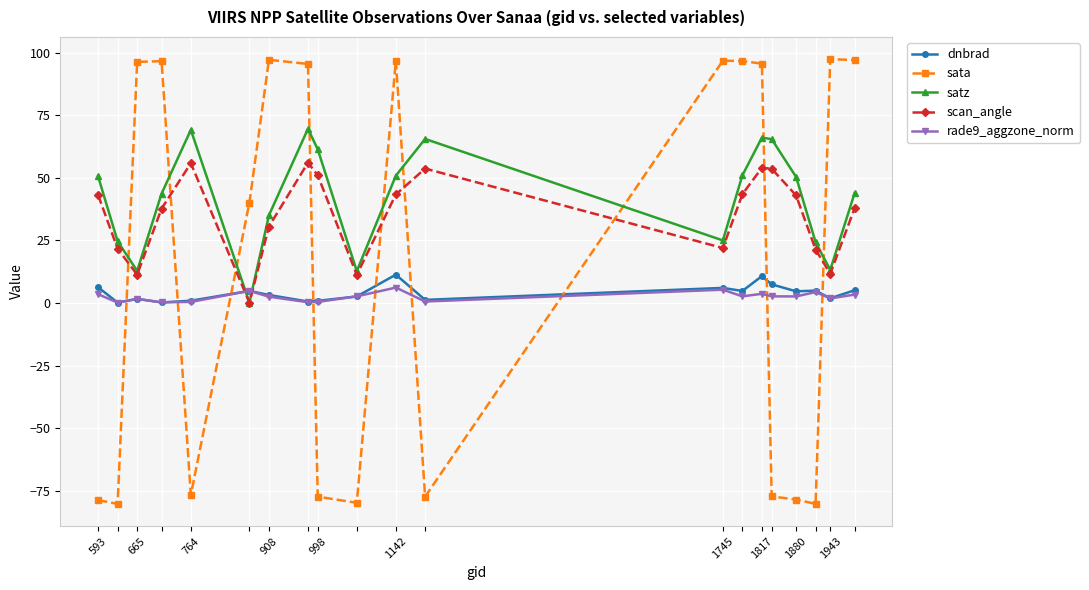

How many times do satz and sata cross each other?

9